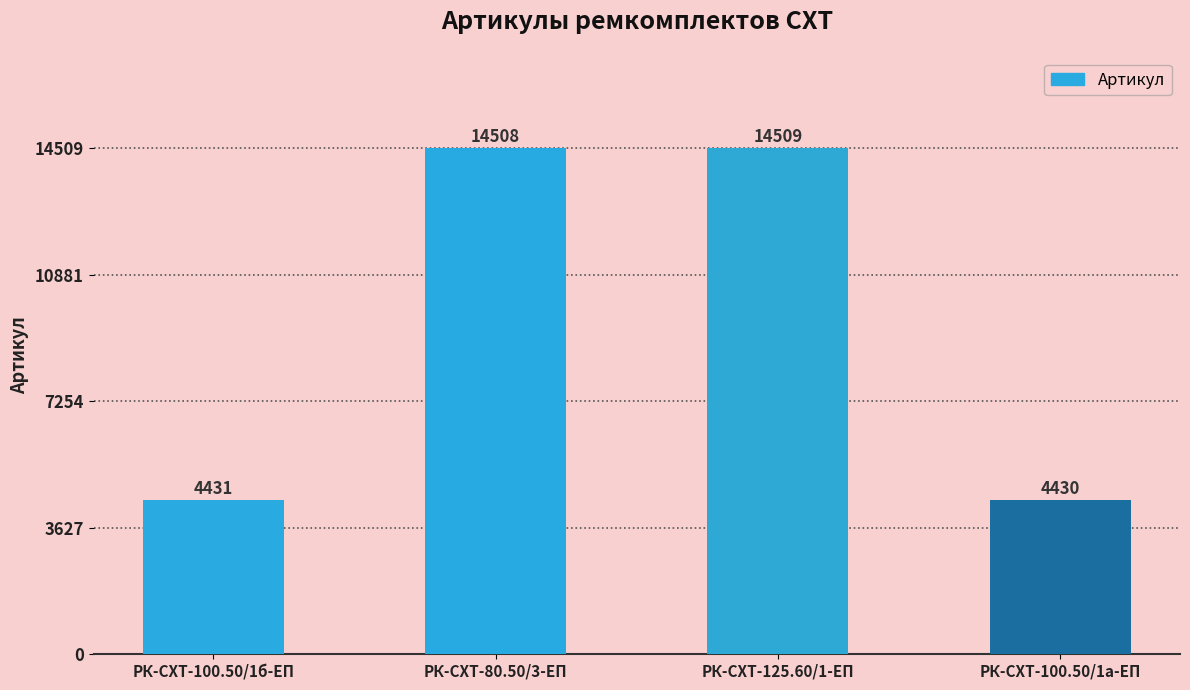

List the labels in order of value, largest first.

РК-СХТ-125.60/1-ЕП, РК-СХТ-80.50/3-ЕП, РК-СХТ-100.50/1б-ЕП, РК-СХТ-100.50/1а-ЕП